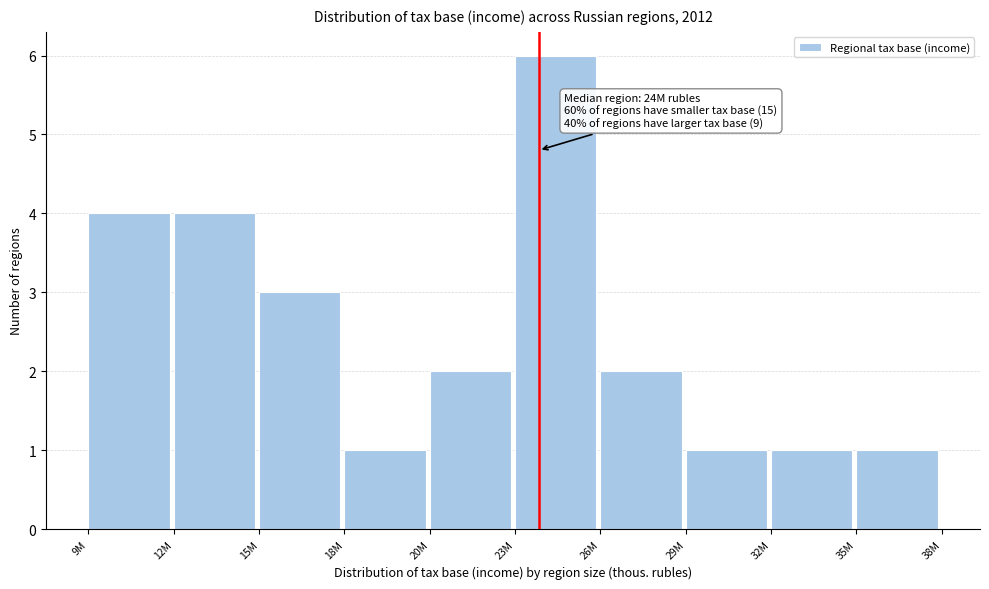

Reading left to right, what are all the values shown in this chart?

9M=4	12M=4	15M=3	18M=1	20M=2	23M=6	26M=2	29M=1	32M=1	35M=1